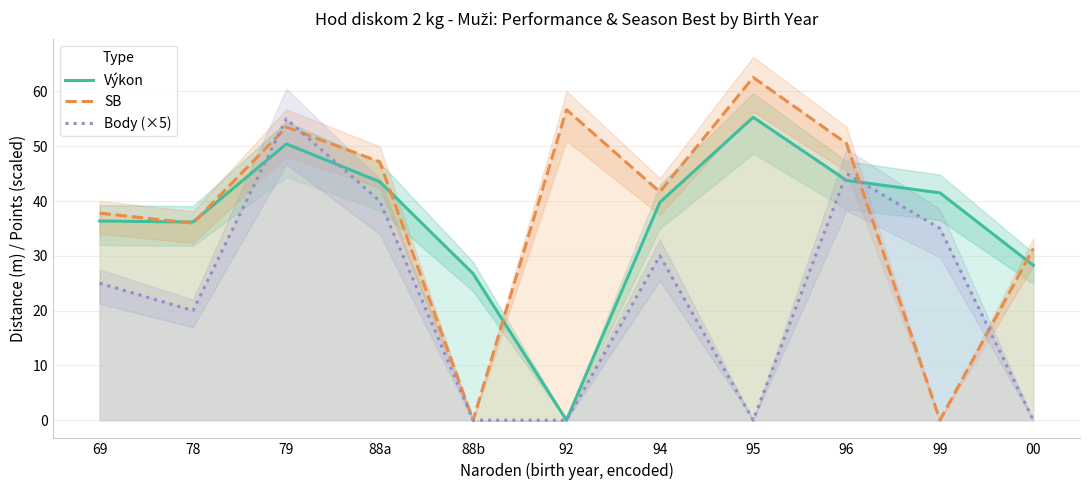

Is the value of SB at 88a greater than the value of Body (×5) at 88b?

Yes